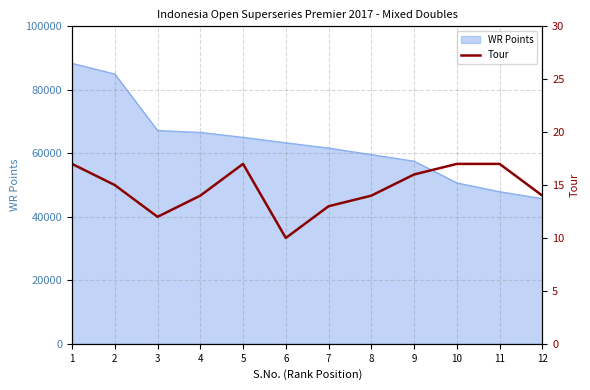

The value of WR Points at 7 is 61690. True or false?

True